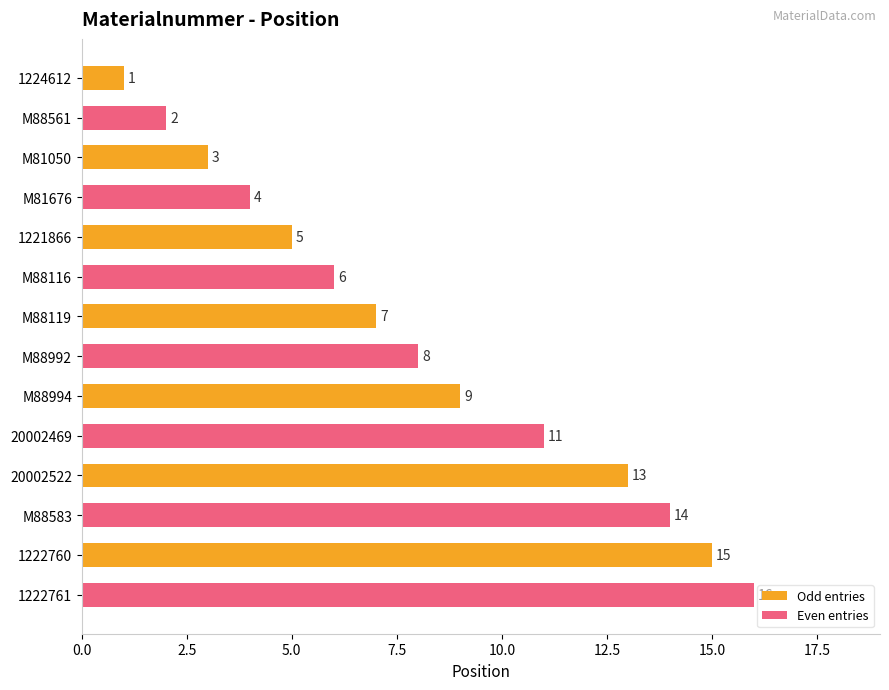

True or false: Odd entries has a value of 13 at 20002522.

True